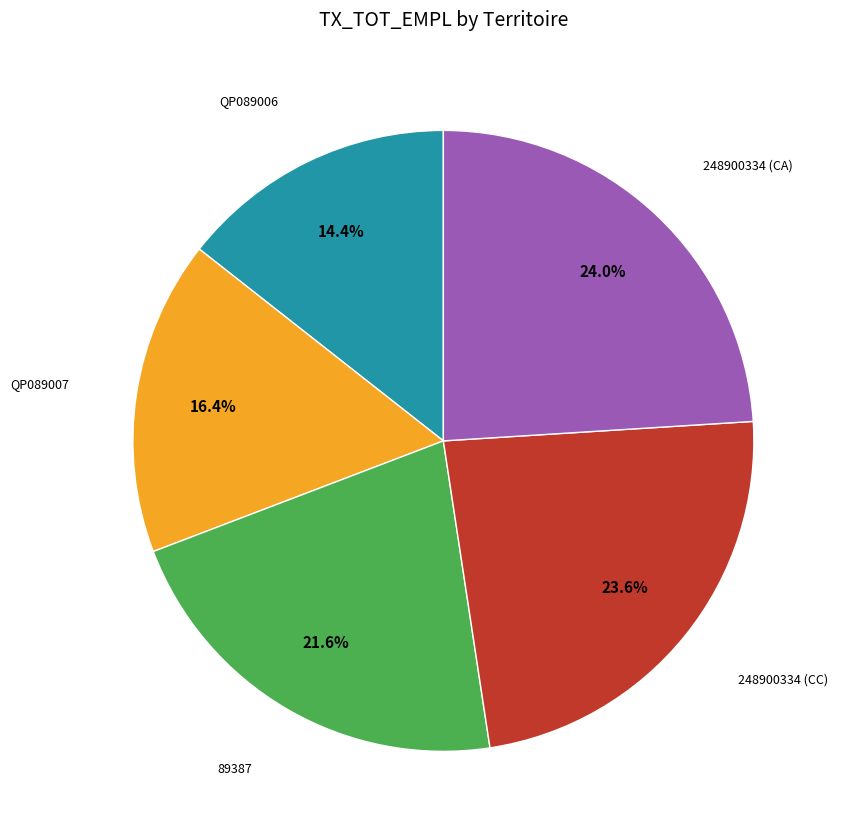

Is there any slice that represents more than half of the pie?

No